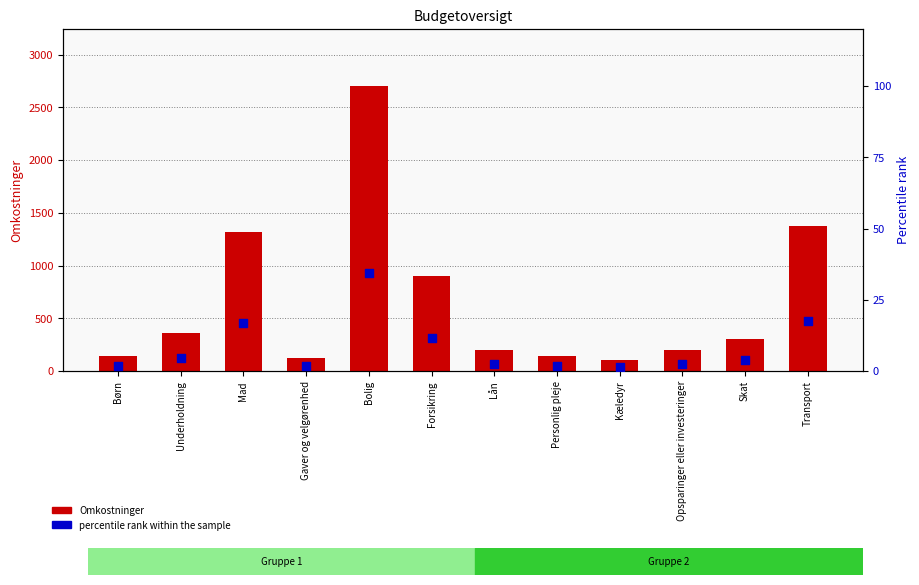

What is the total value across all series at Skat?

303.8